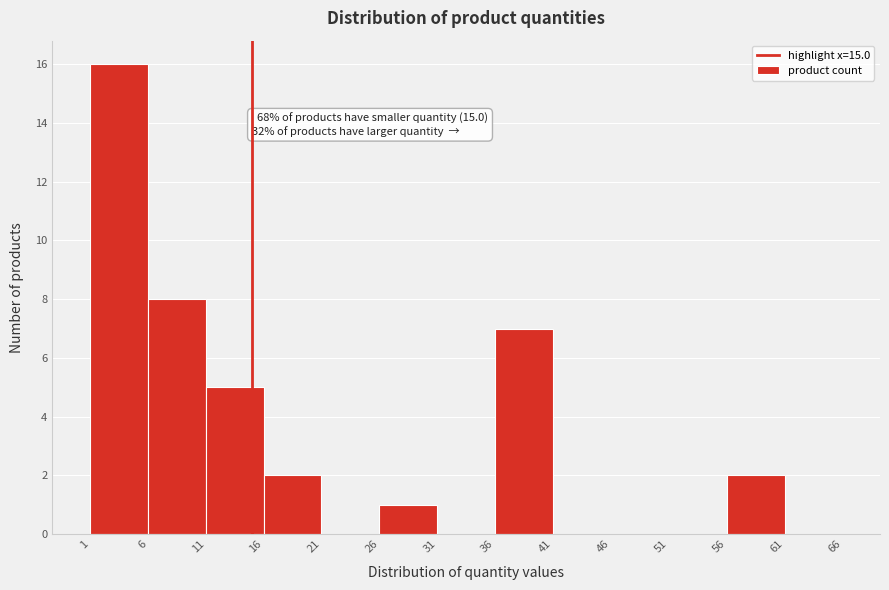

Which range on the x-axis has the tallest bar?

1 to 6